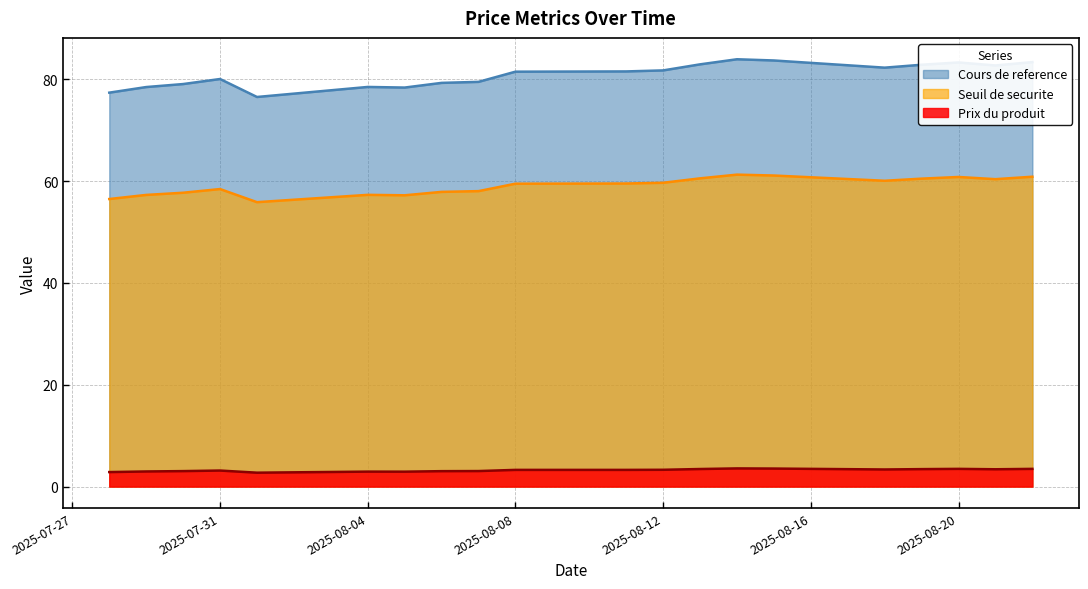

How many lines are shown in the chart?

3